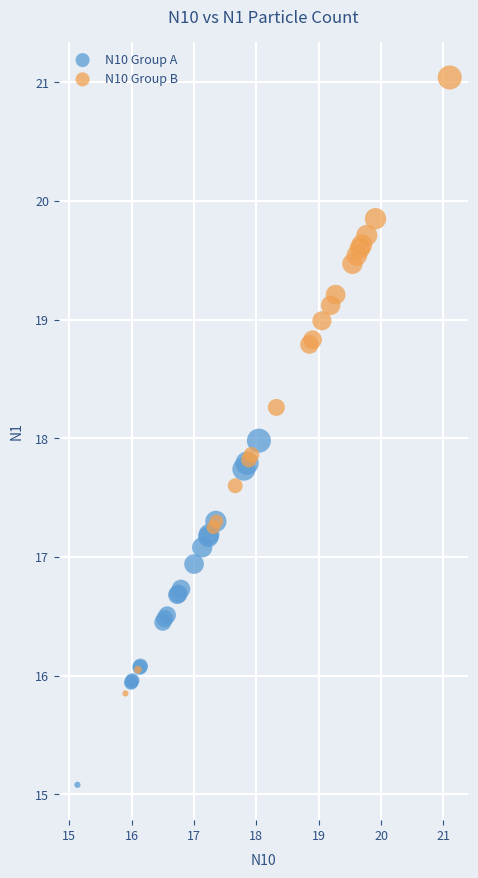

What are all the series names shown in the legend?

N10 Group A, N10 Group B